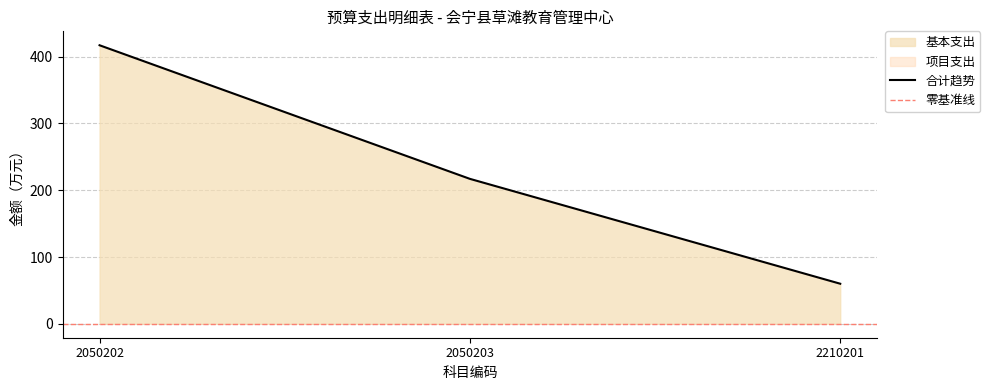

How many data points are above 217?

1